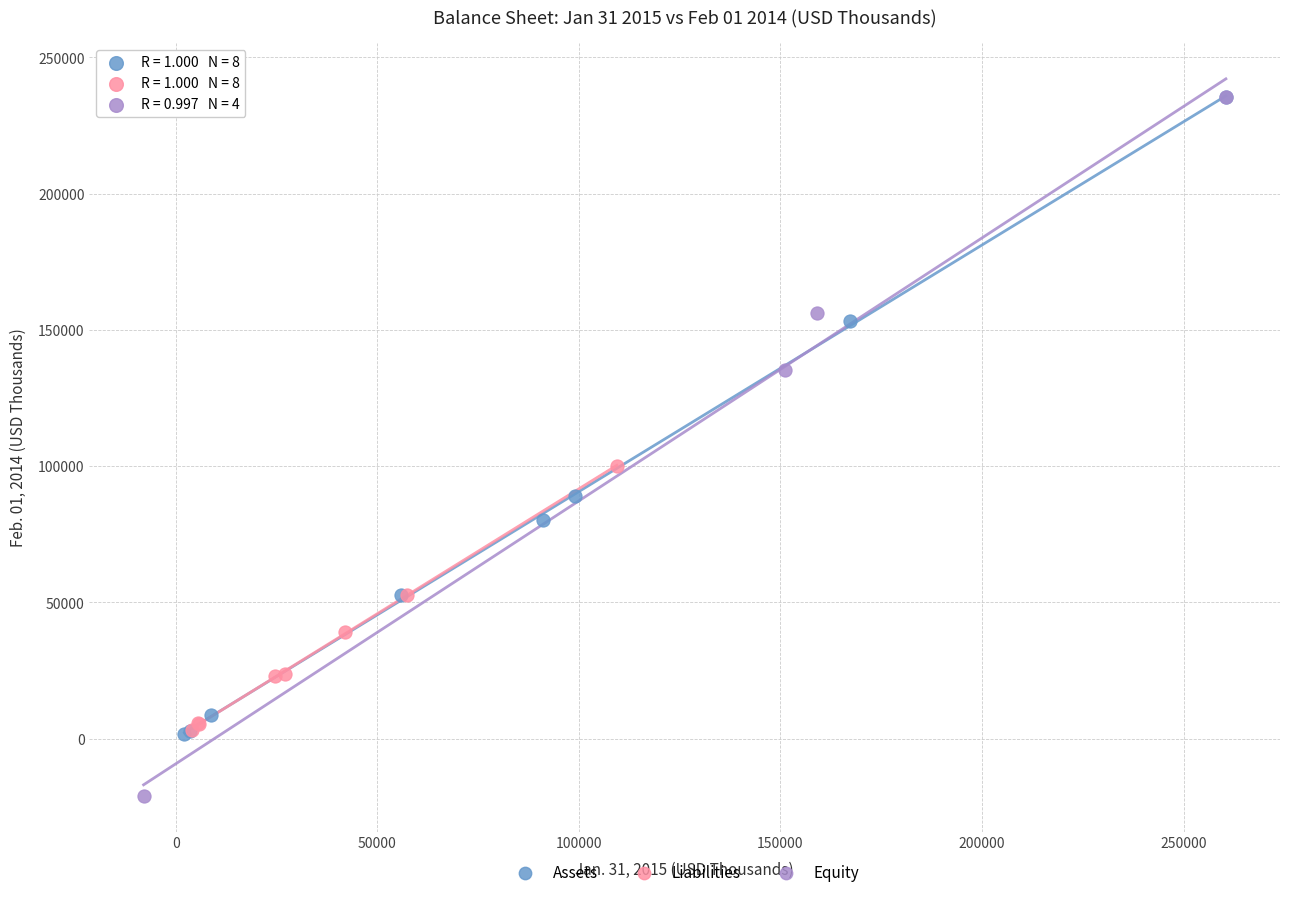

Which series has the largest Y range (max minus min)?

Equity